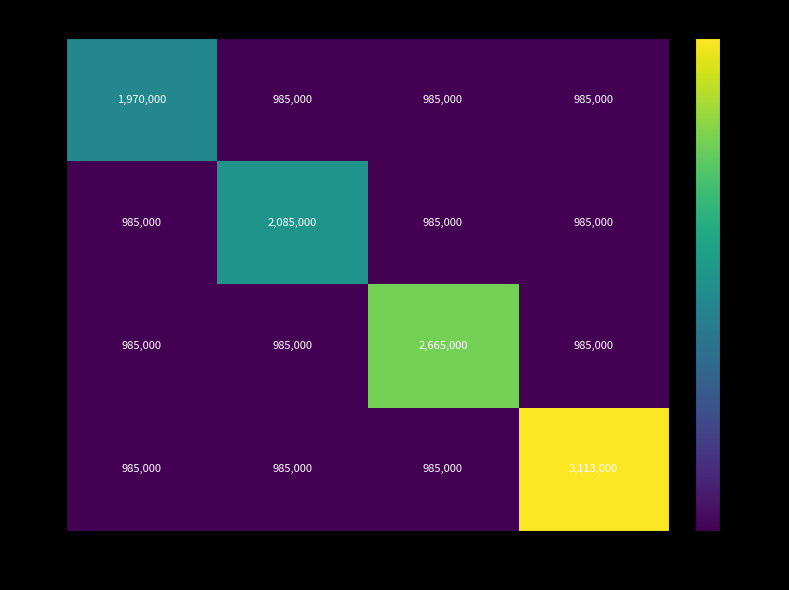

List the series in order of their peak value, lowest first.

ID-1, ID-2, ID-3, ID-4